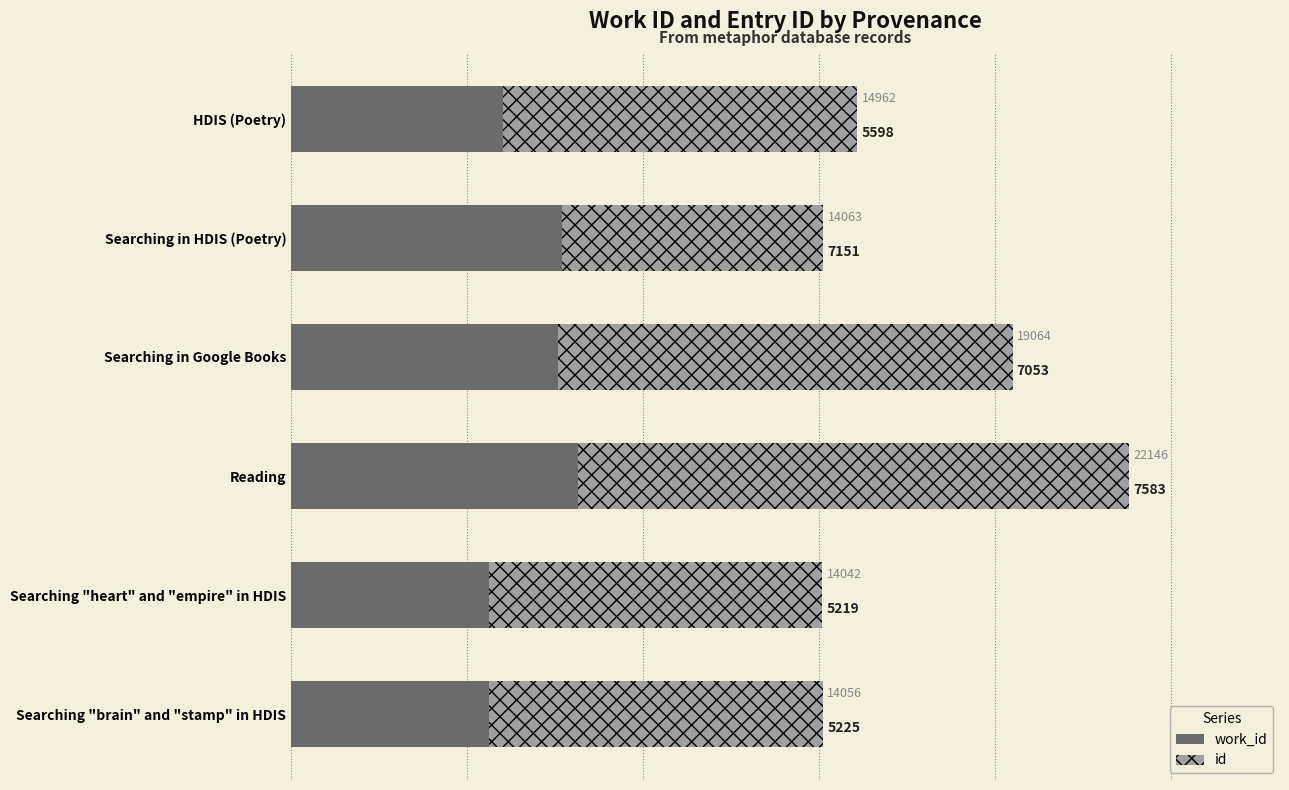

What is the total value across all series at Searching "brain" and "stamp" in HDIS?

14056